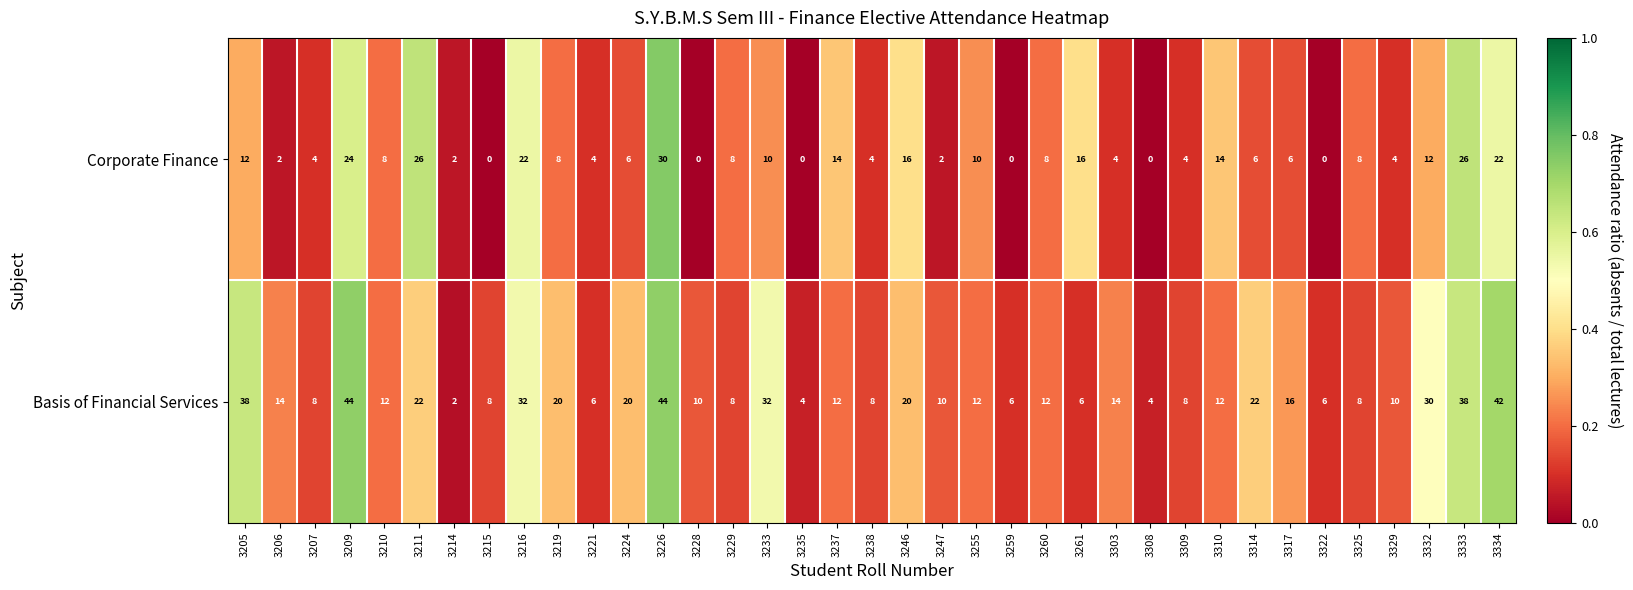

What is the sum of all Basis of Financial Services values?

620